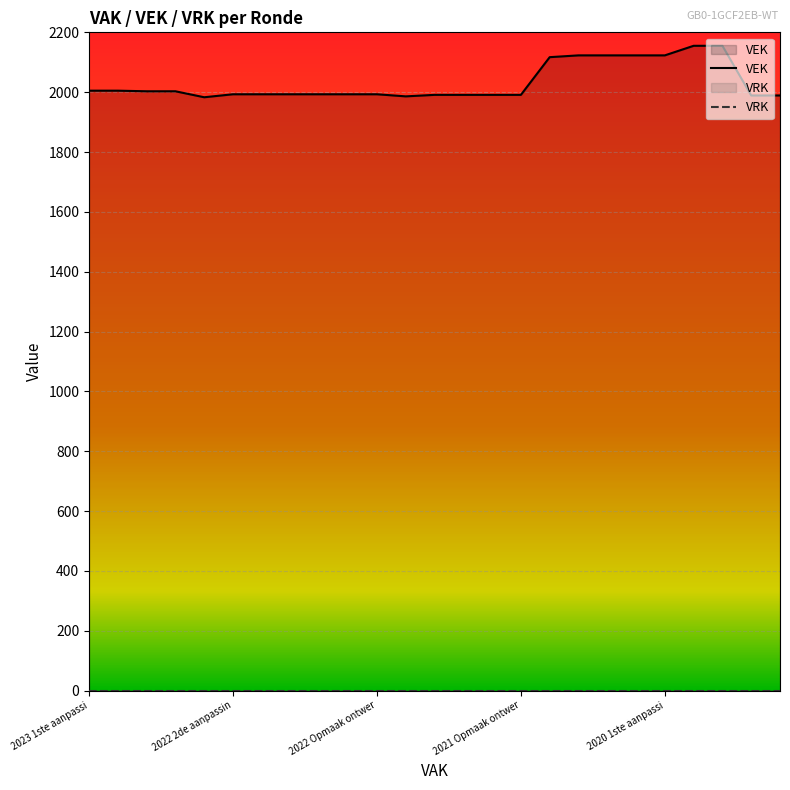

The chart shows a value of 1993 at 2022 1ste aanpassing ontwerp. True or false?

True